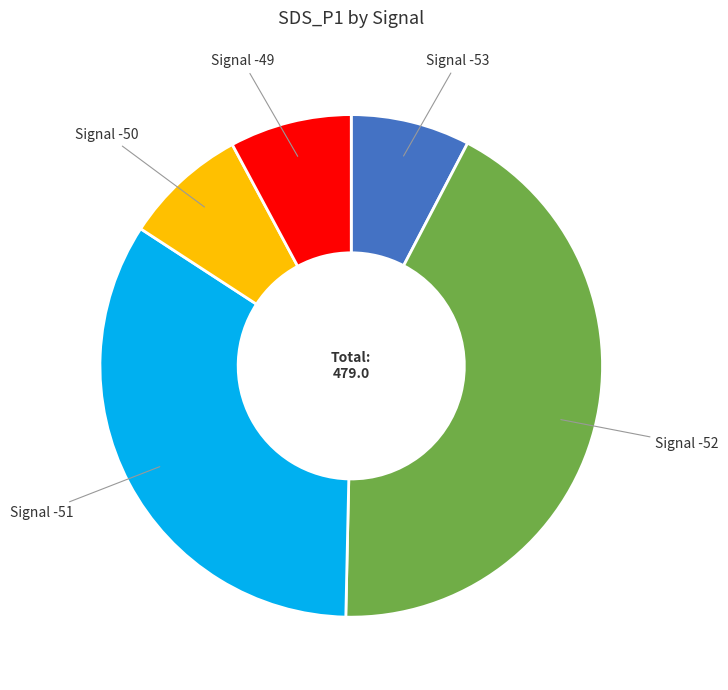

True or false: Signal -50 accounts for 1% of the total.

False